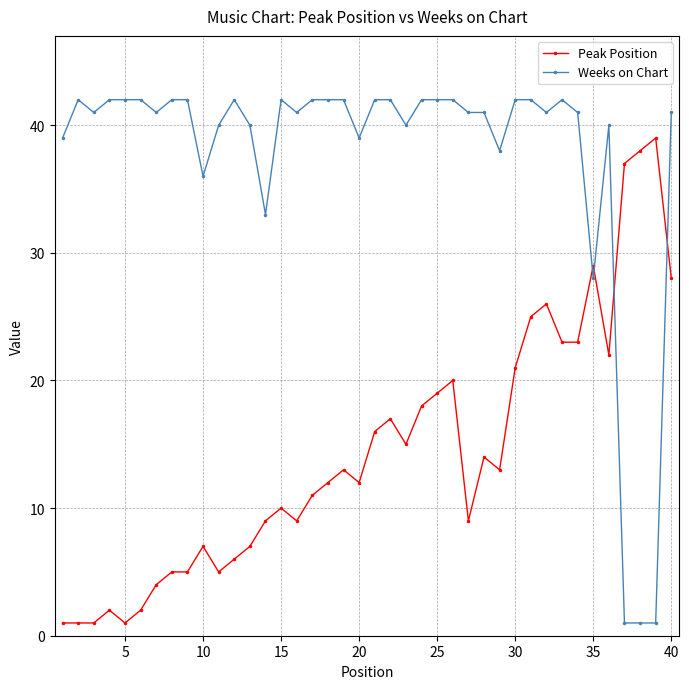

Which series has the largest total across all categories?

Weeks on Chart